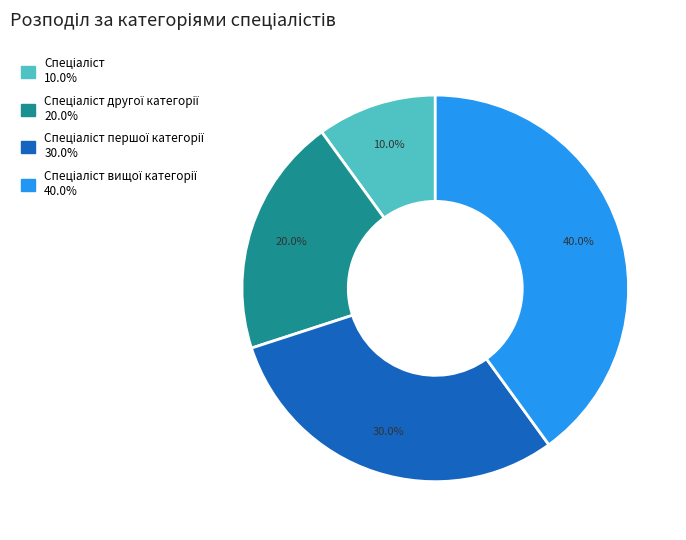

Is there any slice that represents more than half of the pie?

No